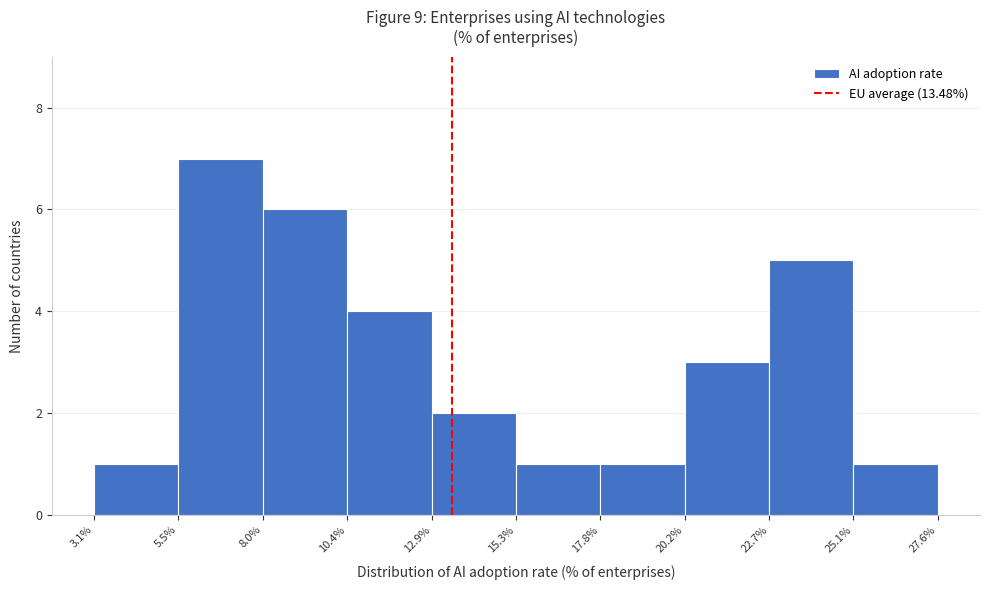

Reading left to right, transcribe this chart: for each bar, give the range it covers on the x-axis and its height. The values are not printed on the chart, so give them approximately, as read against the axis.

3.1% to 5.5%: 1
5.5% to 8.0%: 7
8.0% to 10.4%: 6
10.4% to 12.9%: 4
12.9% to 15.3%: 2
15.3% to 17.8%: 1
17.8% to 20.2%: 1
20.2% to 22.7%: 3
22.7% to 25.1%: 5
25.1% to 27.6%: 1